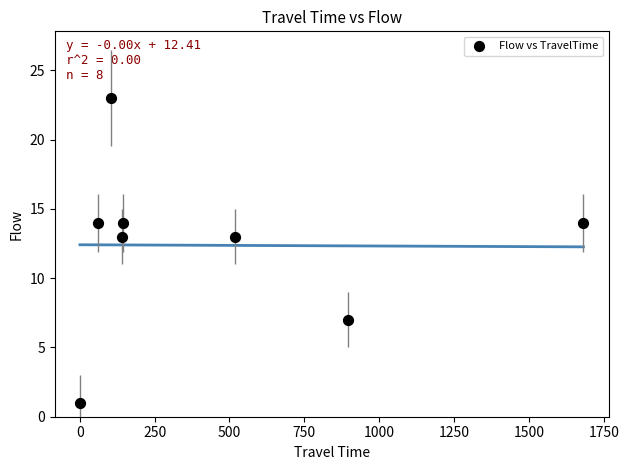

What is the average X value?

443